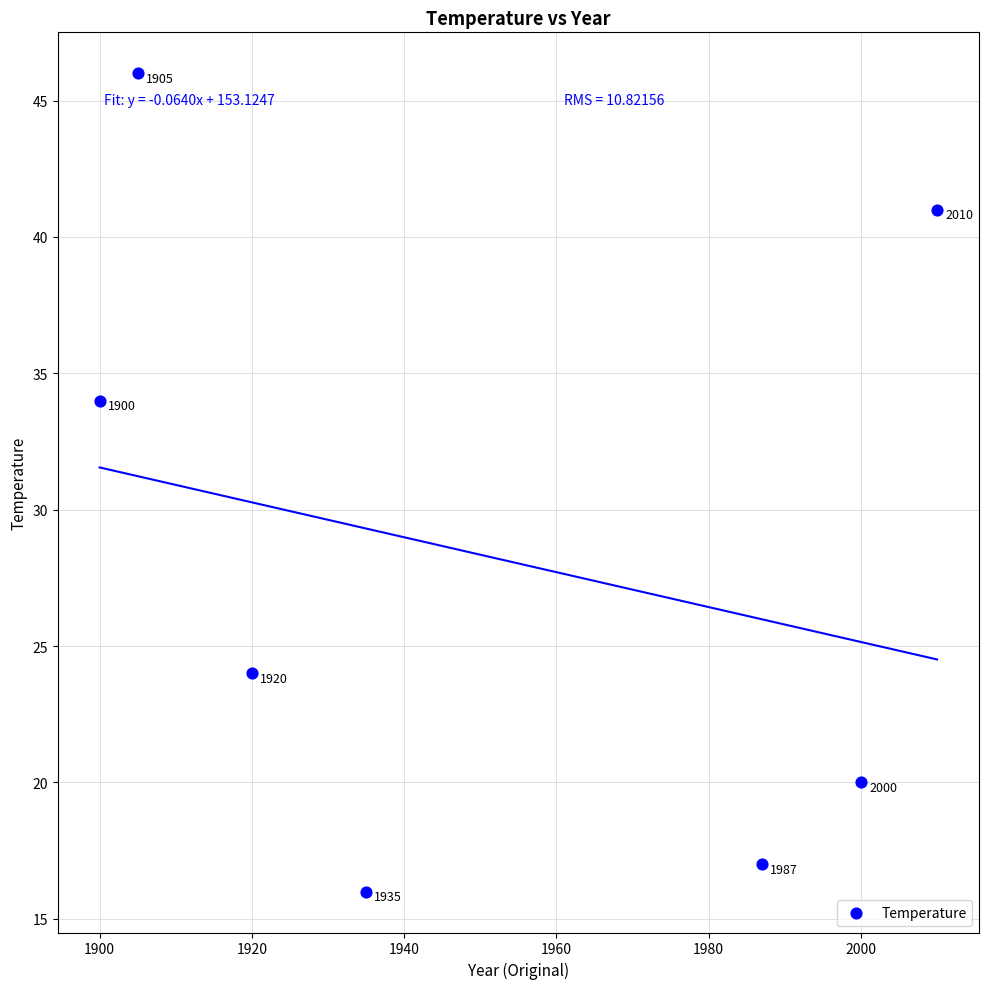

What is the average X value?

1951